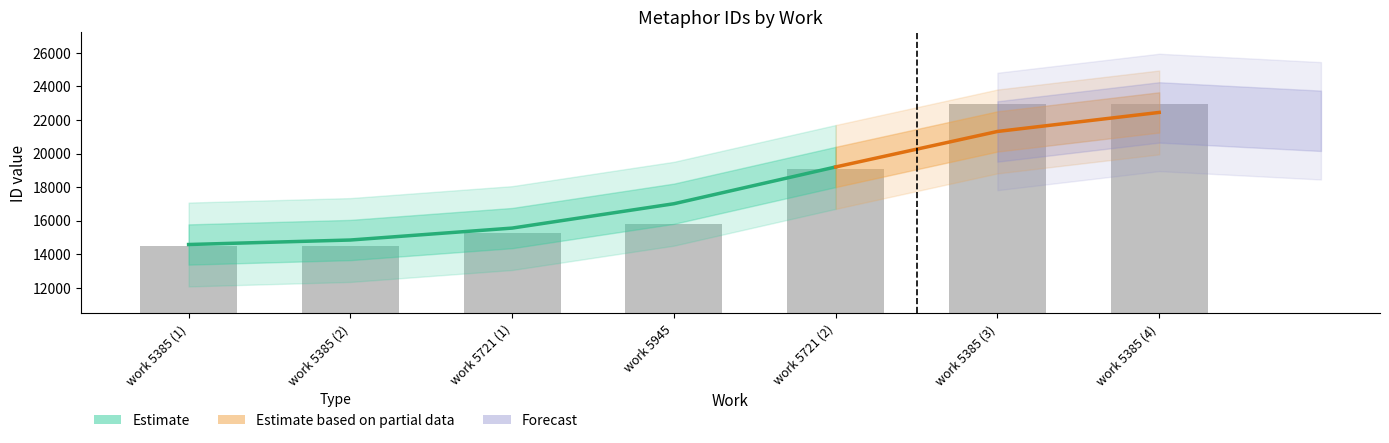

True or false: the data shows 15783 at work 5945.

True